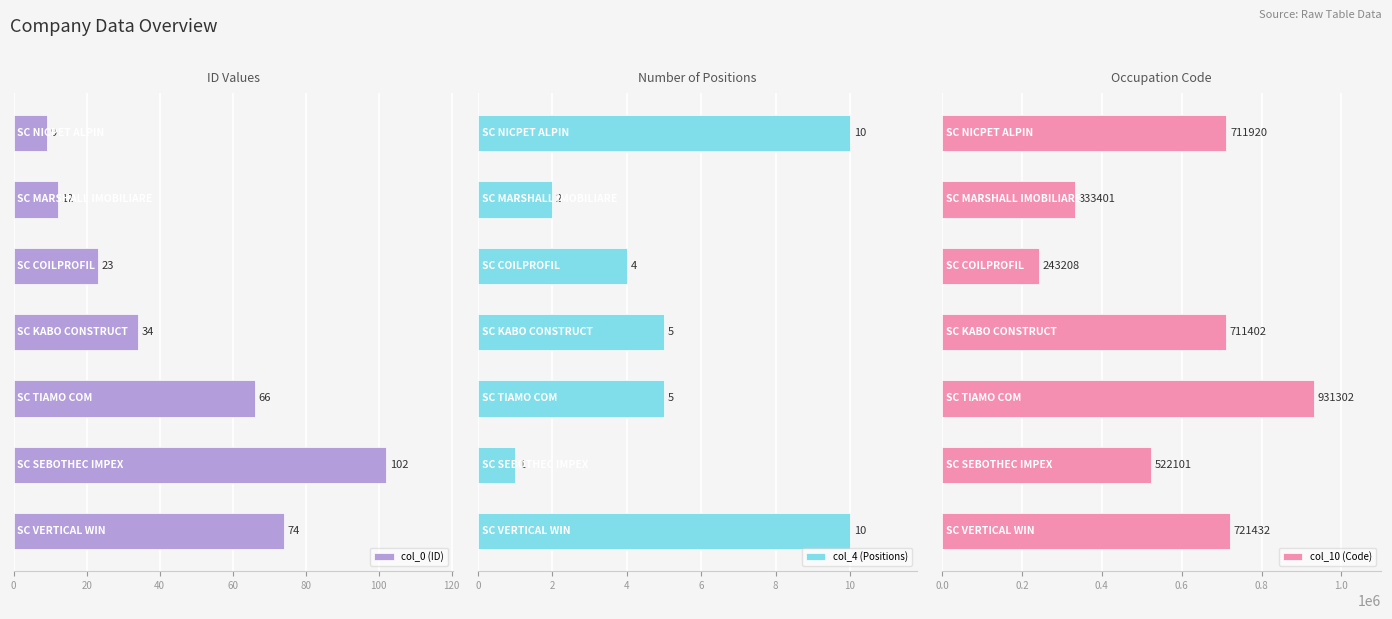

Reading right to left, list all the values displayed in this chart.

col_0 (ID): 74	102	66	34	23	12	9
col_4 (Positions): 10	1	5	5	4	2	10
col_10 (Code): 721432	522101	931302	711402	243208	333401	711920